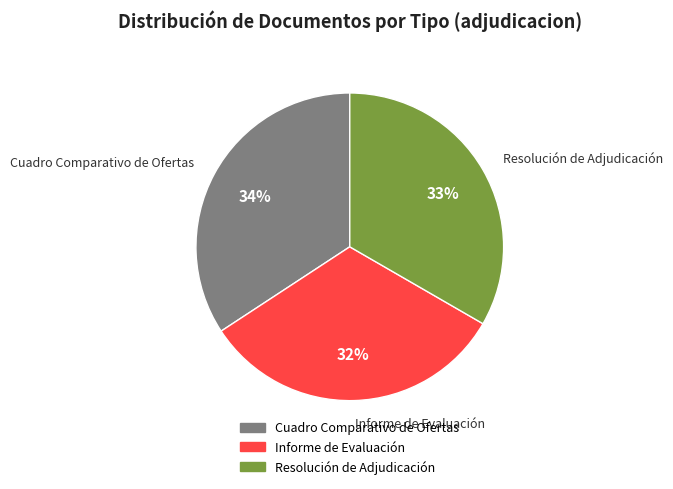

Rank the categories by value from highest to lowest.

Cuadro Comparativo de Ofertas, Resolución de Adjudicación, Informe de Evaluación